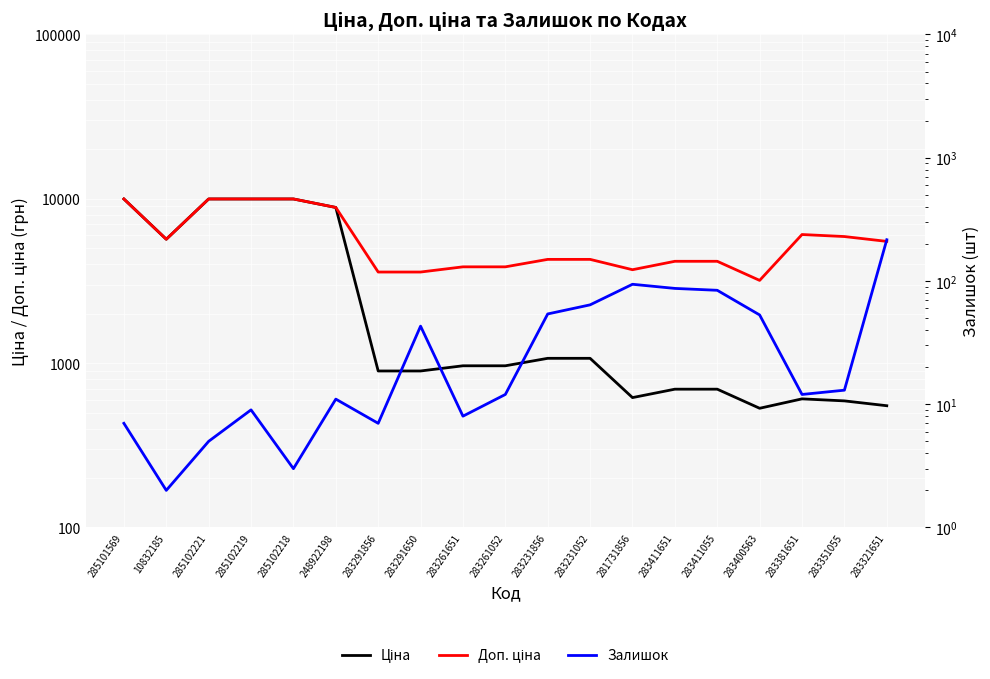

What is the total value across all series at 10832185?

11349.6